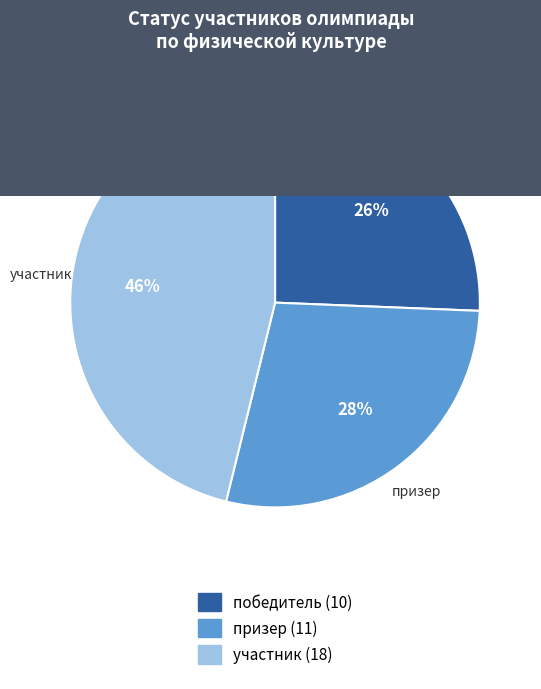

Is the sum of призер and участник greater than half?

Yes